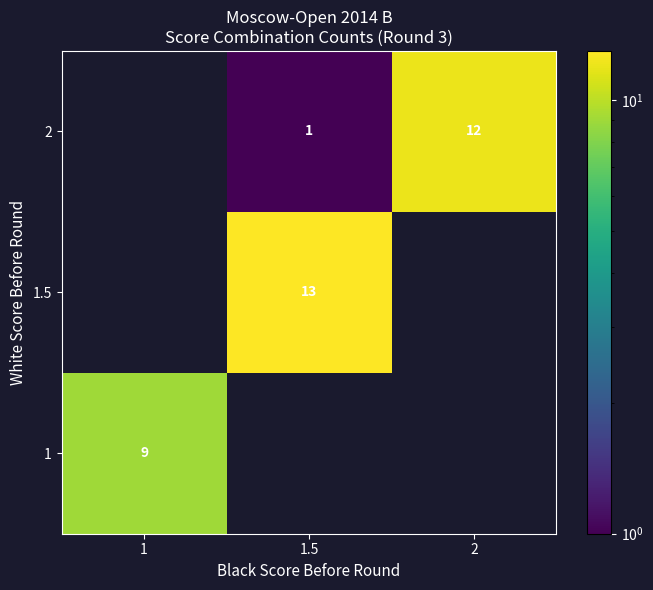

What is the difference between the maximum and minimum values in the row_1 series?

13